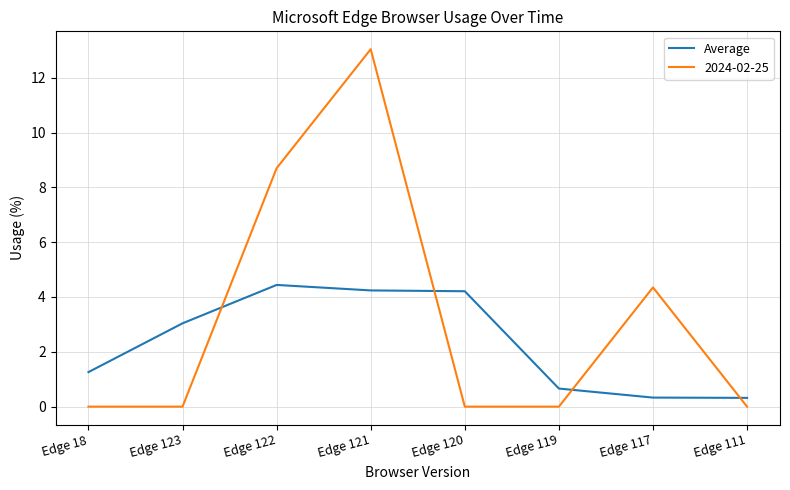

Is this an area chart (filled region under the line)?

No